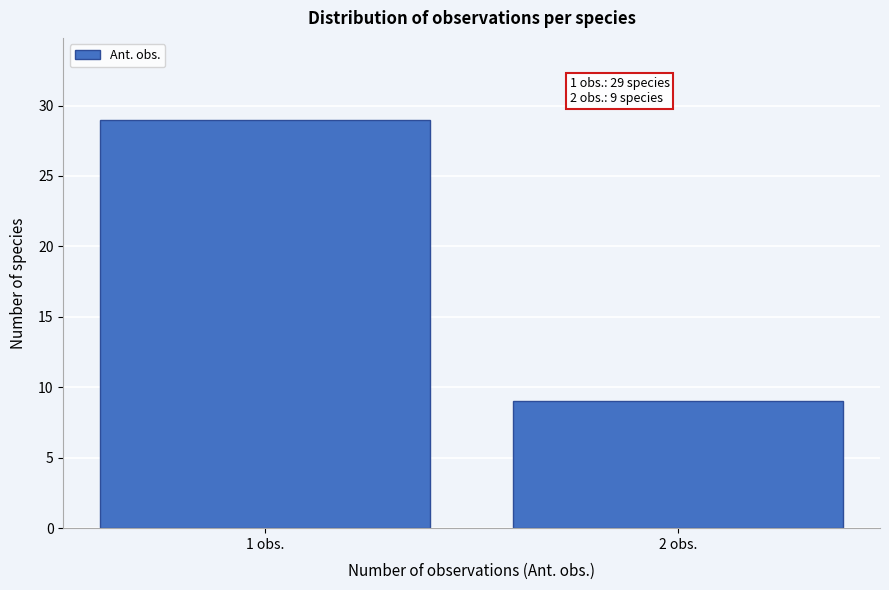

Reading right to left, transcribe all the data shown in this chart.

9	29